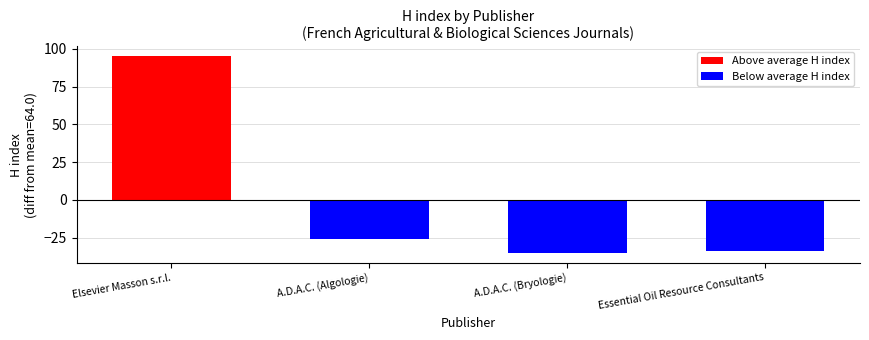

What is the label of the 3rd bar from the right?

A.D.A.C. (Algologie)